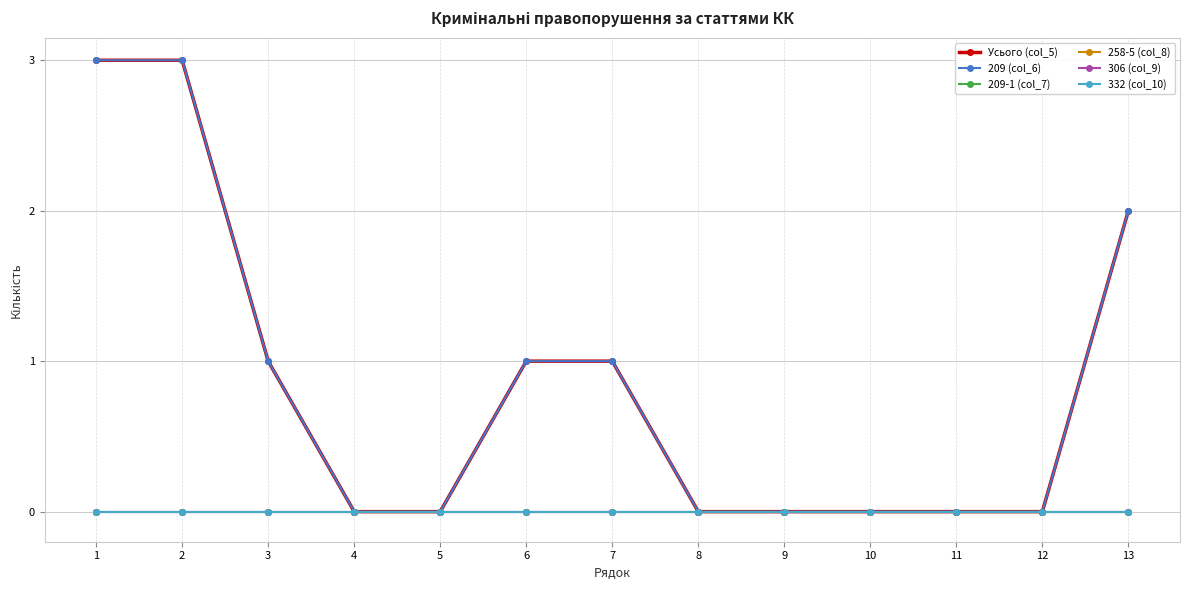

Is this an area chart (filled region under the line)?

No